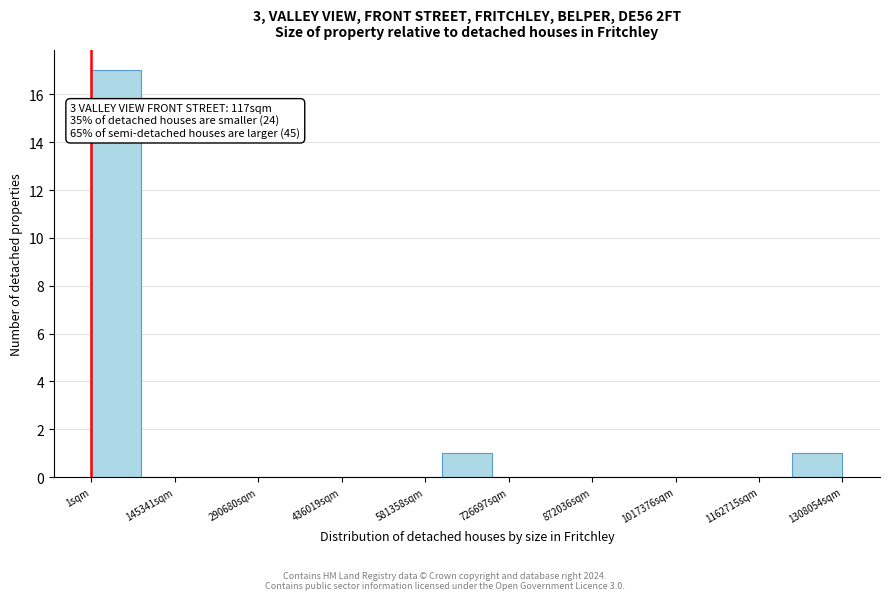

Which range on the x-axis has the tallest bar?

0 to 80000